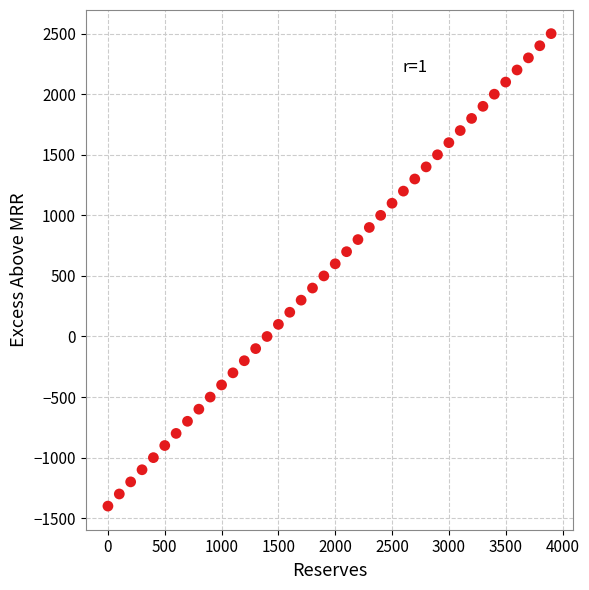

What is the range of X values (max minus min)?

3900